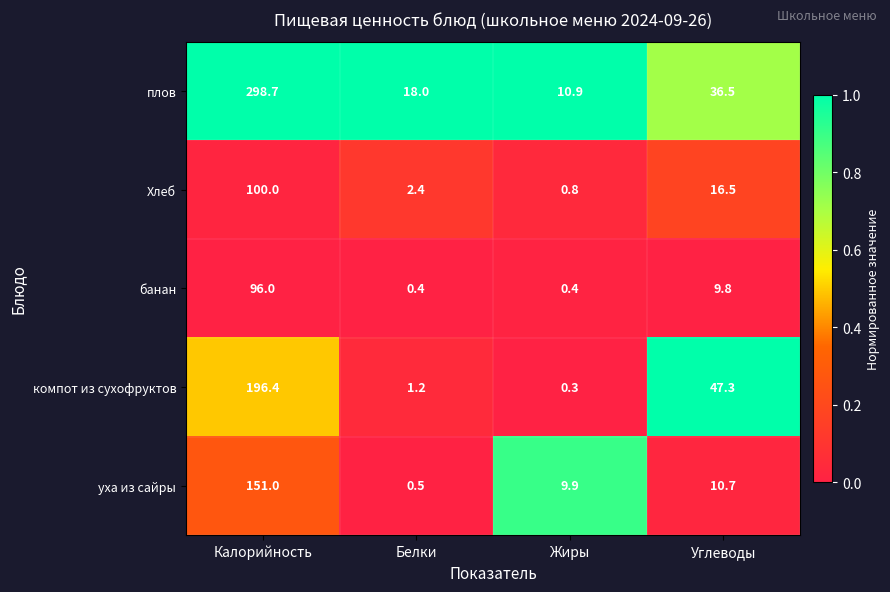

What is the difference between the highest and lowest values at Белки?

17.6